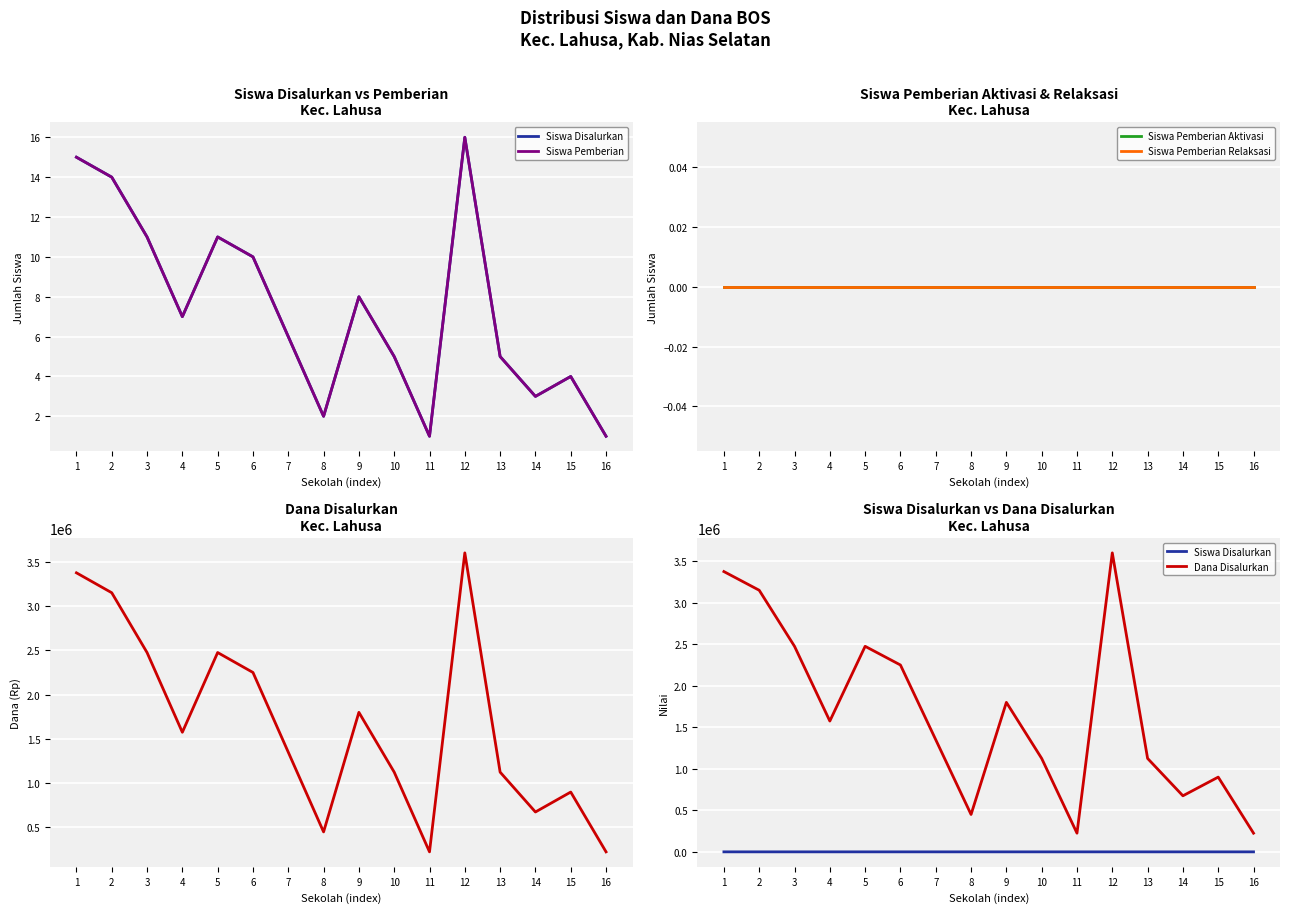

The Siswa Pemberian series shows 18 at 3. True or false?

False